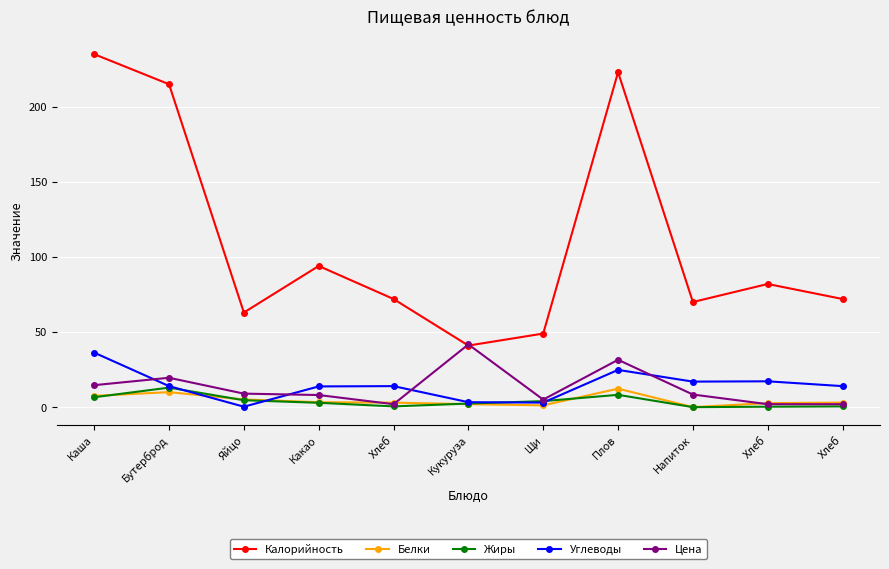

What are all the series names shown in the legend?

Калорийность, Белки, Жиры, Углеводы, Цена